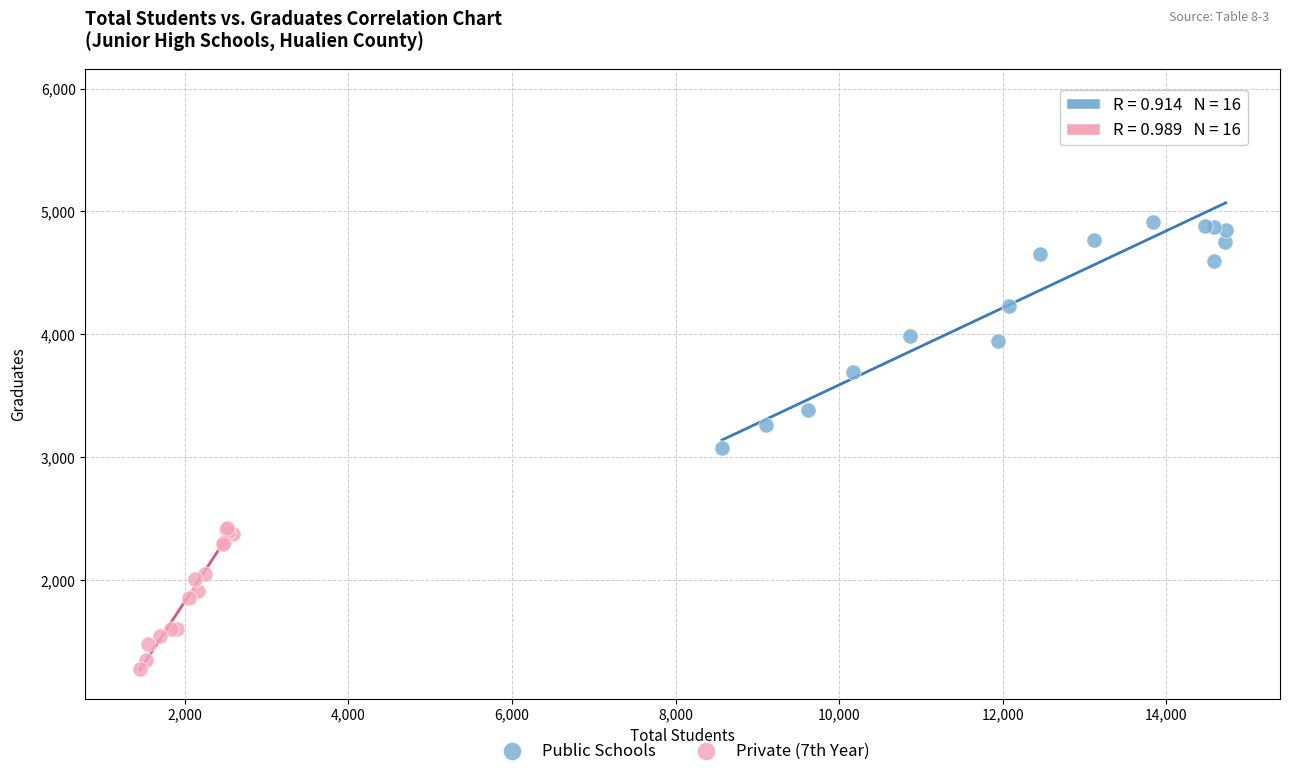

Which series contains the highest Y value?

Public Schools